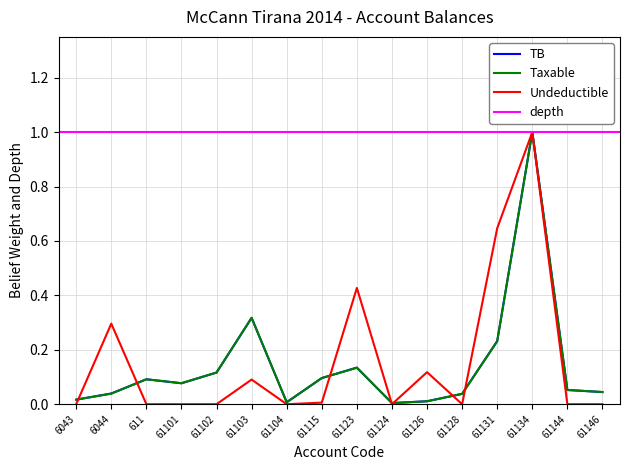

The Undeductible series shows 0.4 at 61144. True or false?

False